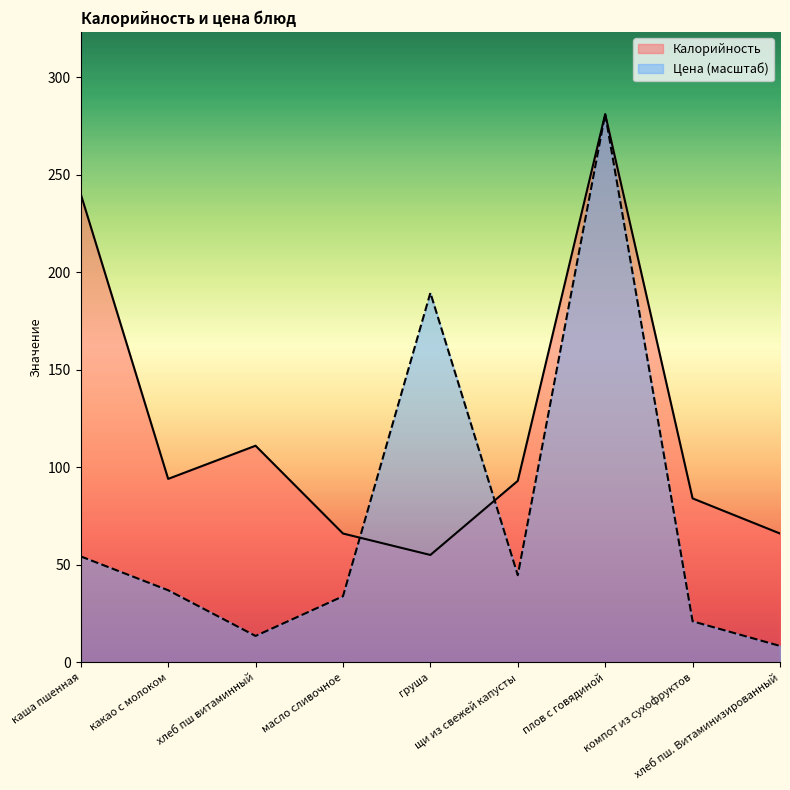

Where does the Цена series first go above 36?

каша пшенная